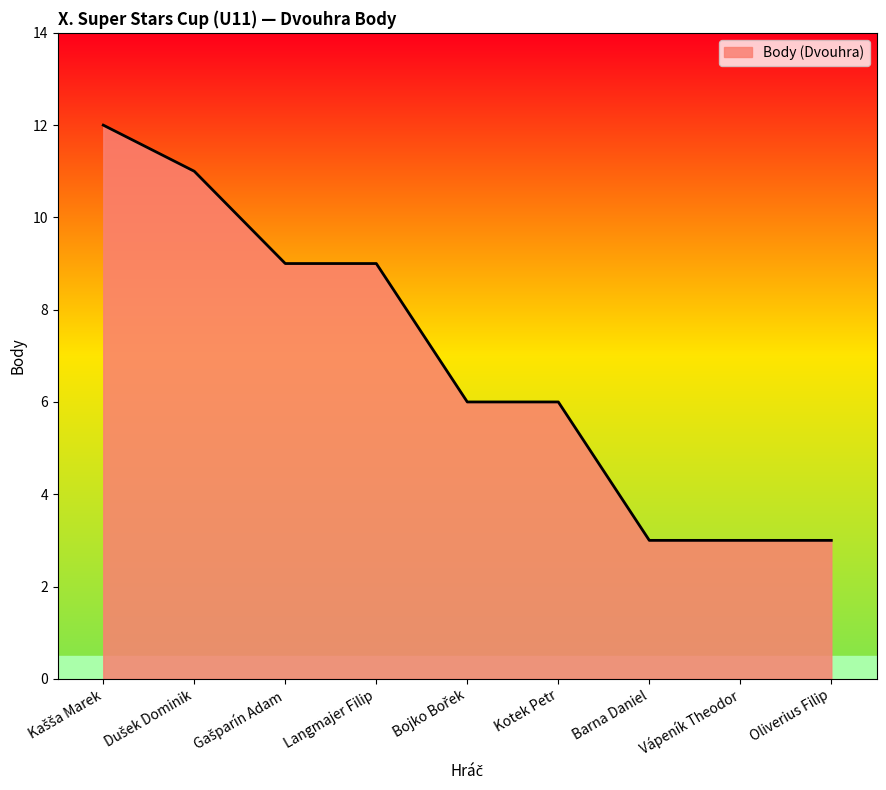

What is the maximum value shown in the chart?

12